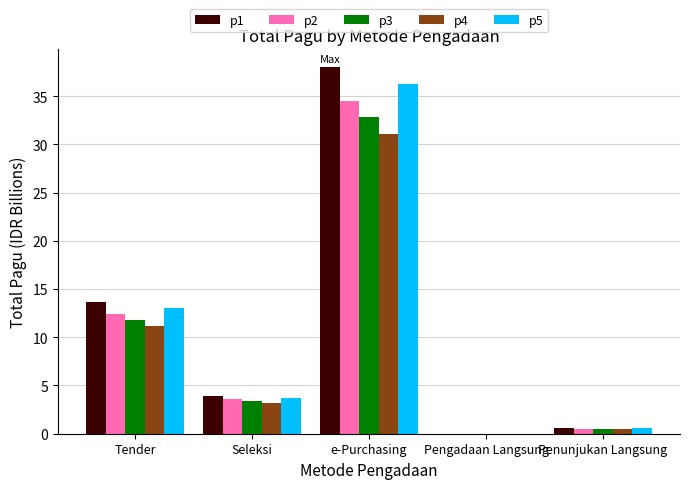

The value of p4 at Seleksi is 3.2. True or false?

True